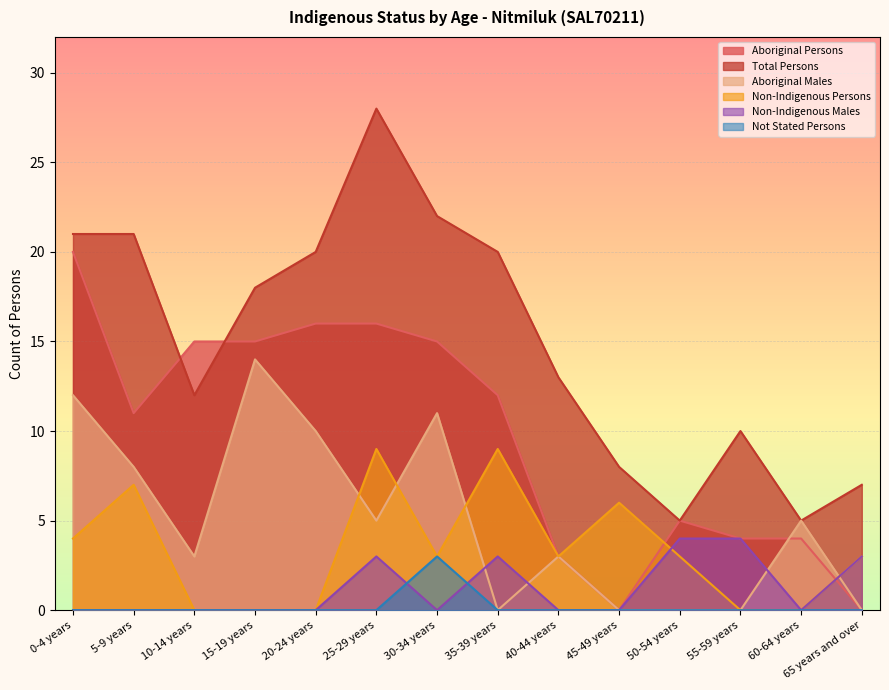

Reading left to right, transcribe all the data shown in this chart.

Aboriginal Persons: 20	11	15	15	16	16	15	12	3	0	5	4	4	0
Total Persons: 21	21	12	18	20	28	22	20	13	8	5	10	5	7
Aboriginal Males: 12	8	3	14	10	5	11	0	3	0	0	0	5	0
Non-Indigenous Persons: 4	7	0	0	0	9	3	9	3	6	3	0	0	3
Non-Indigenous Males: 0	0	0	0	0	3	0	3	0	0	4	4	0	3
Not Stated Persons: 0	0	0	0	0	0	3	0	0	0	0	0	0	0